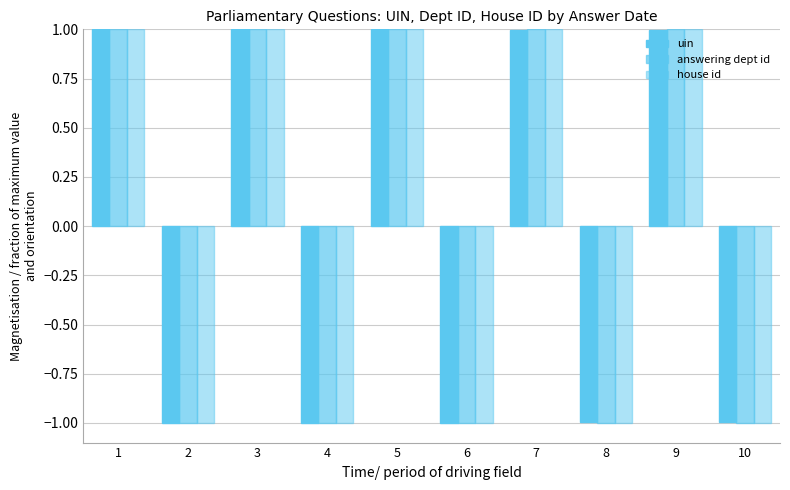

Is the value of answering dept id at 3 greater than the value of house id at 2?

Yes